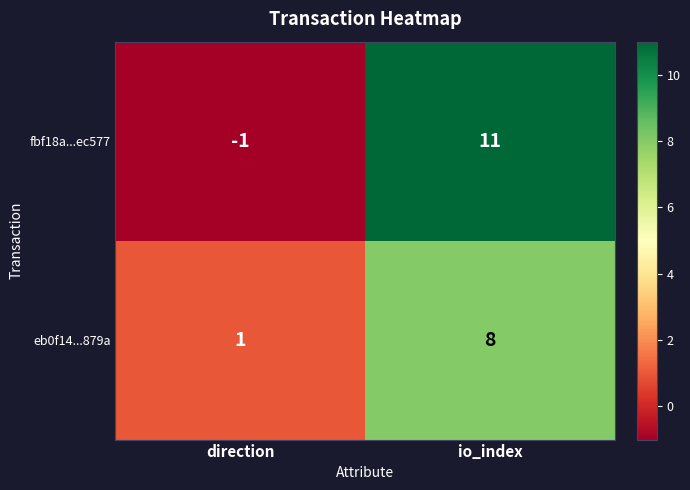

At direction, list the series in order from largest to smallest.

eb0f14...879a, fbf18a...ec577